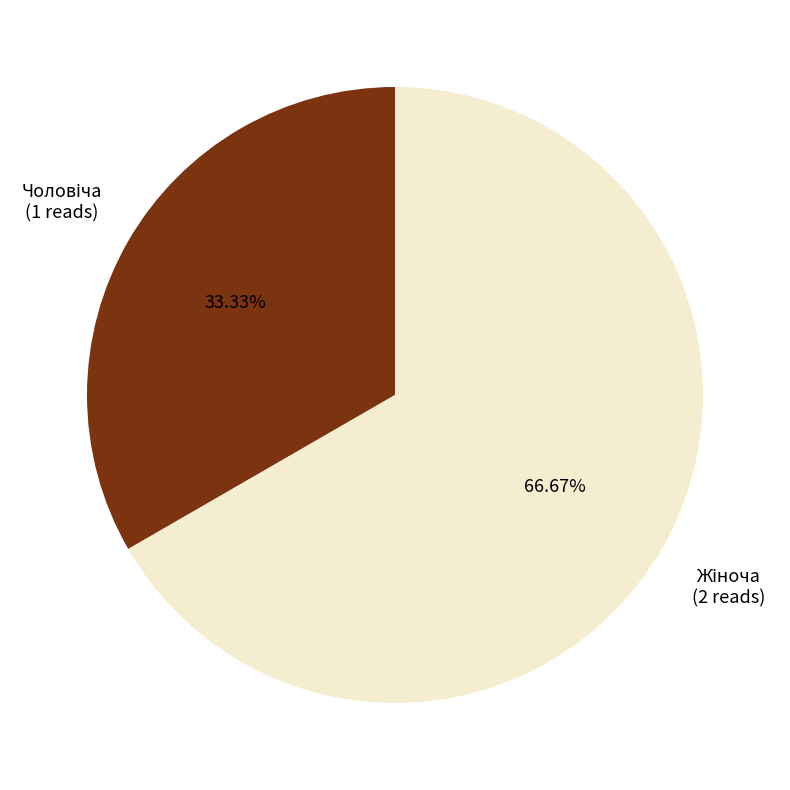

Does any single category account for the majority?

Yes